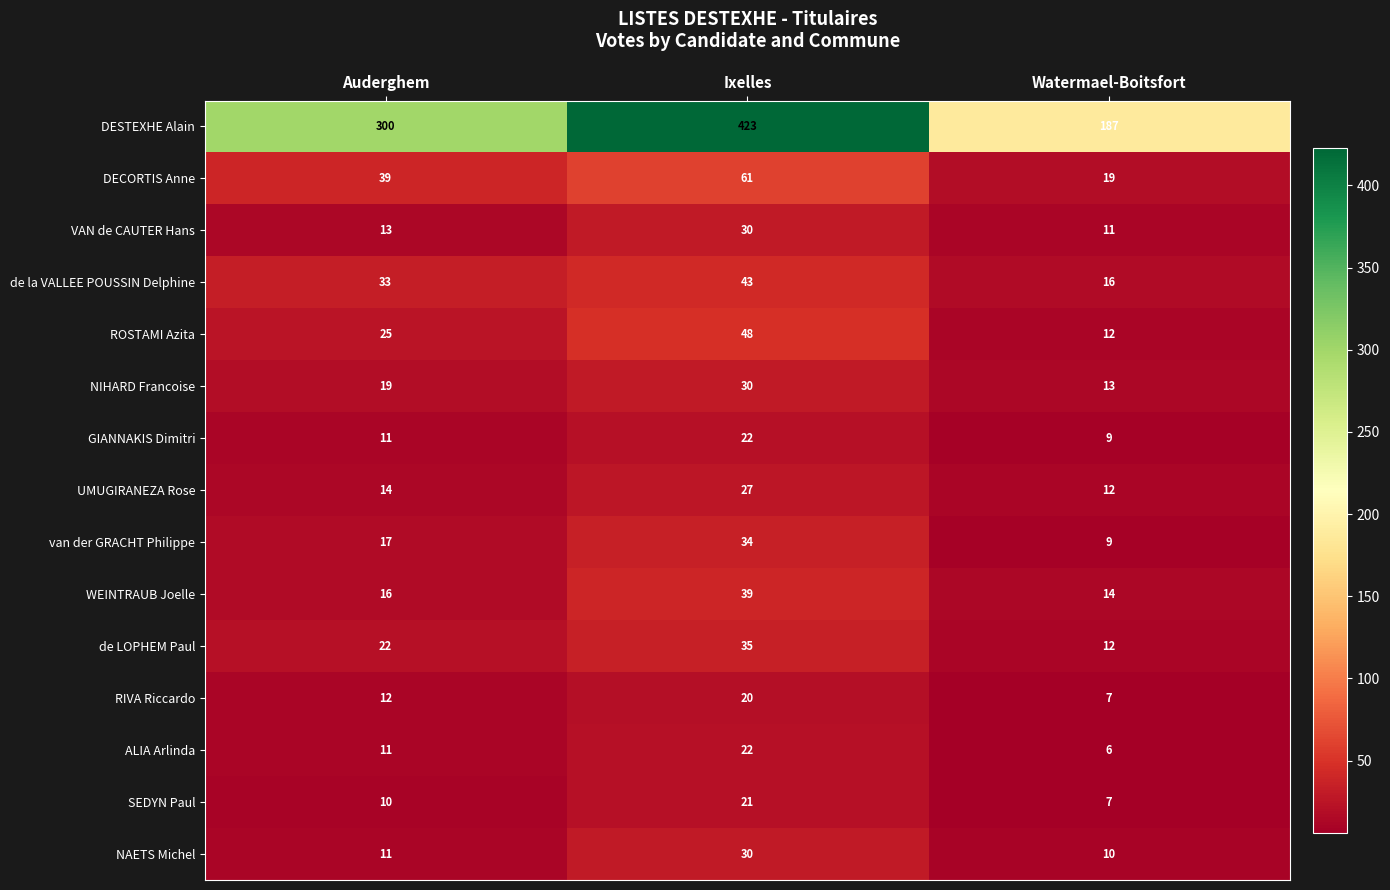

How many data points in ROSTAMI Azita are less than 25?

1